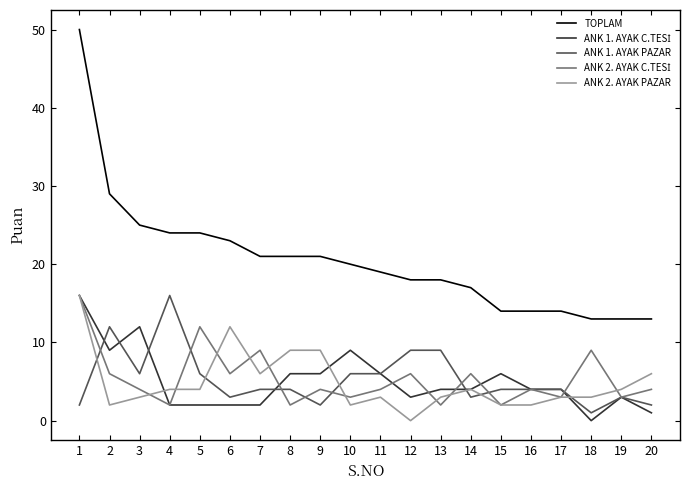

Is it true that TOPLAM equals 8 at 20?

False